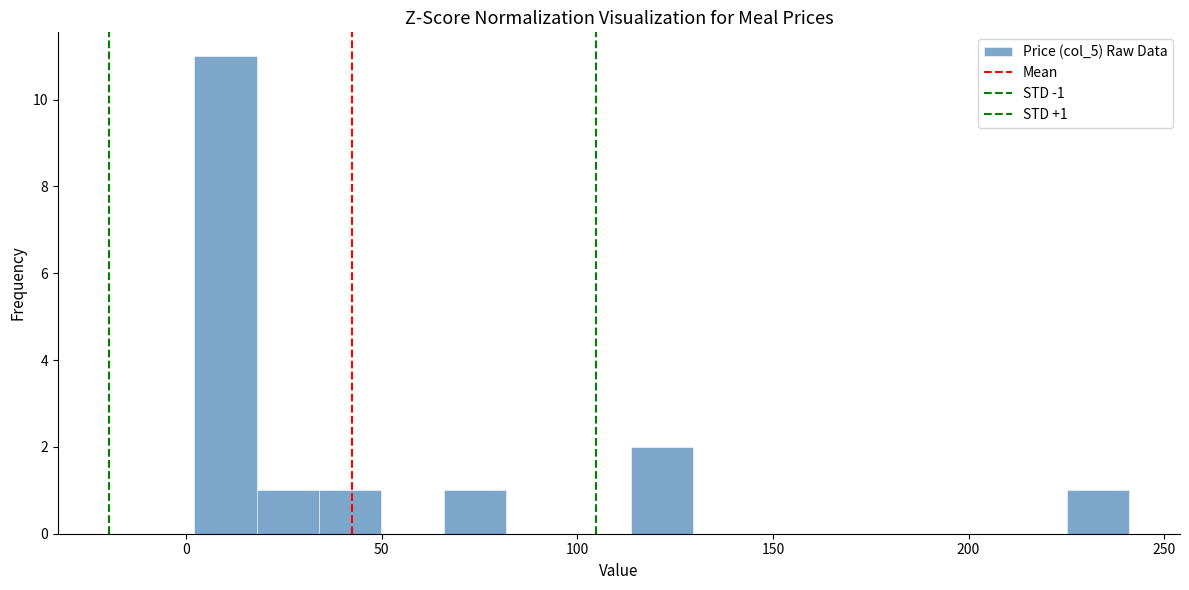

Read against the x-axis, roughly where is the centre of the tallest bar?

10